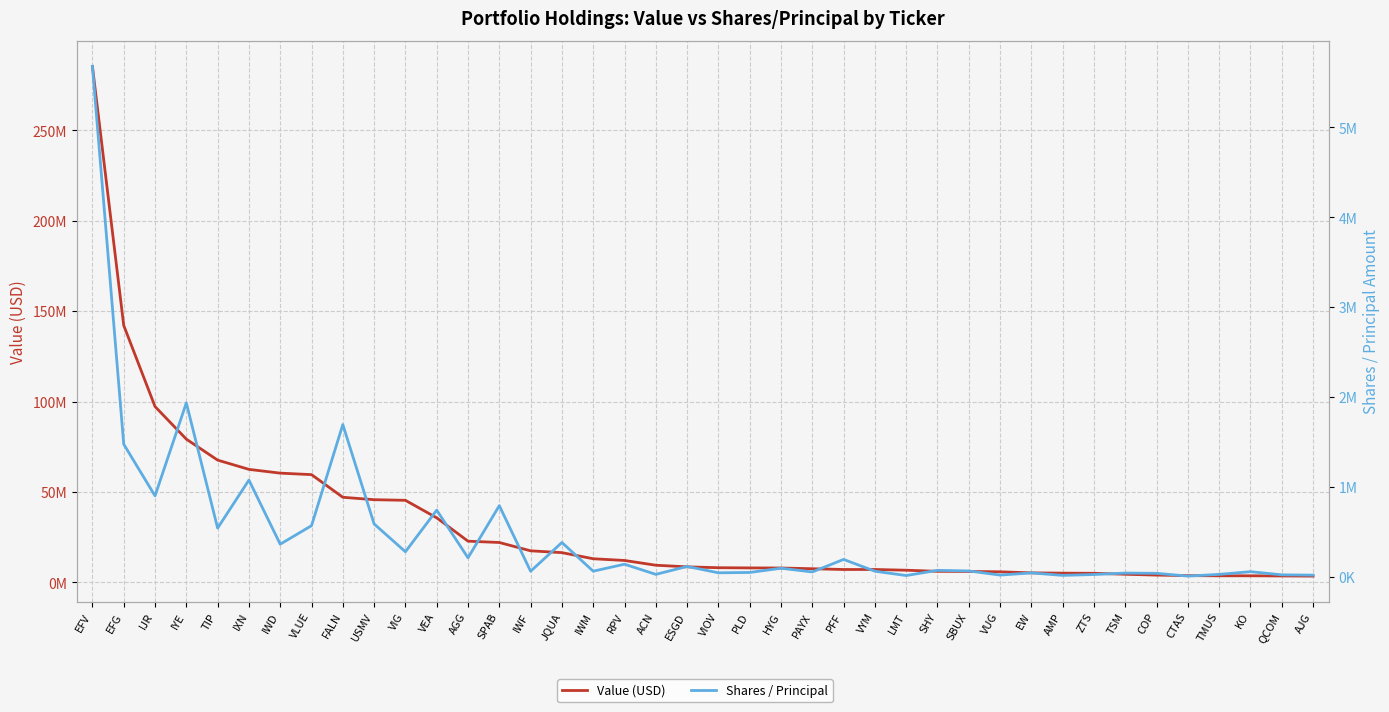

Rank the series by their maximum value, from highest to lowest.

Value (USD), Shares / Principal